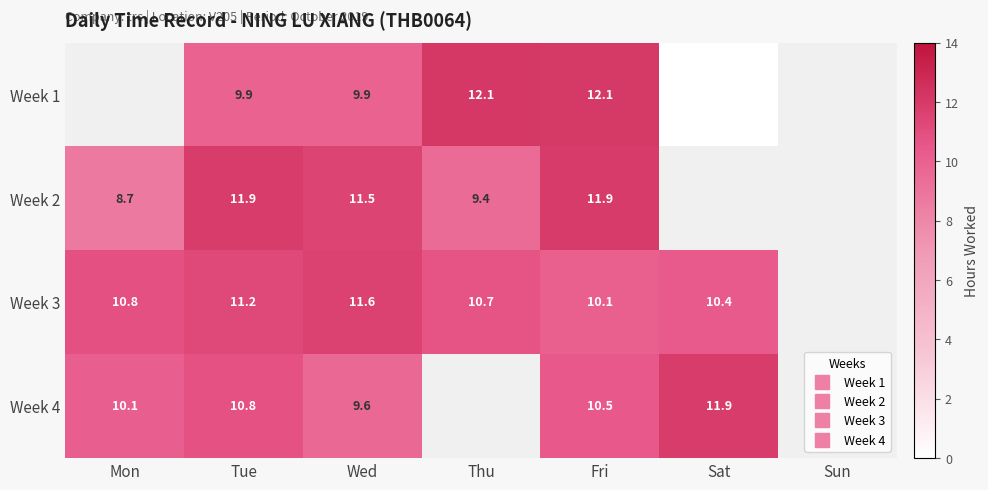

Count the number of categories in the chart.

7